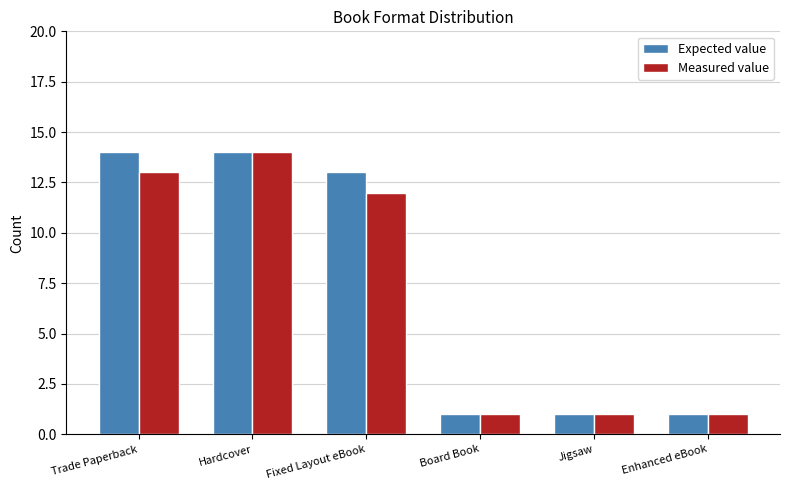

Reading left to right, what are all the values shown in this chart?

Expected value: Trade Paperback=14	Hardcover=14	Fixed Layout eBook=13	Board Book=1	Jigsaw=1	Enhanced eBook=1
Measured value: Trade Paperback=13	Hardcover=14	Fixed Layout eBook=12	Board Book=1	Jigsaw=1	Enhanced eBook=1